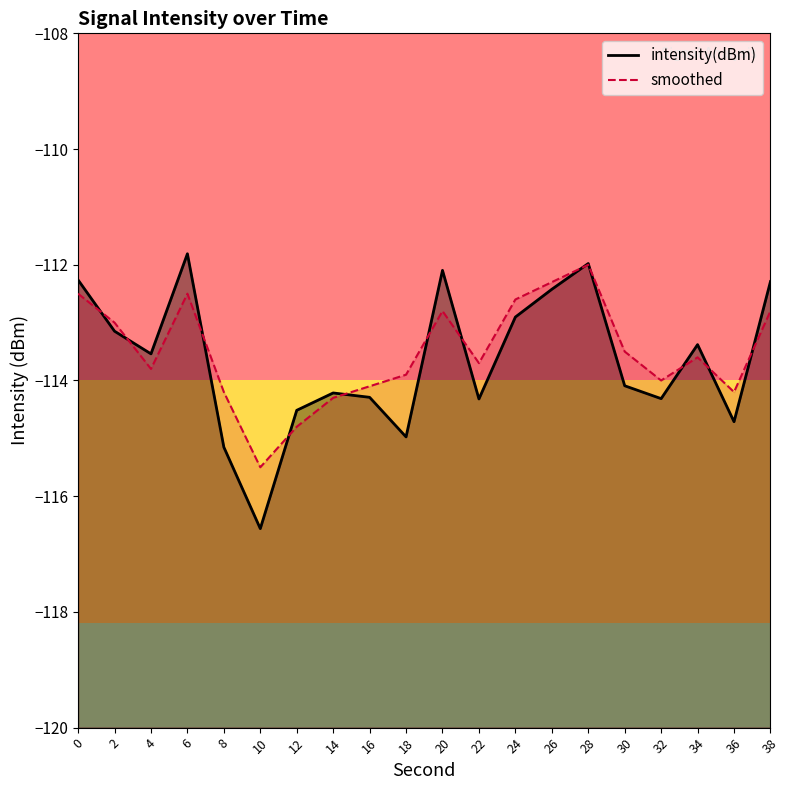

How many values in the smoothed series are below -113?

12